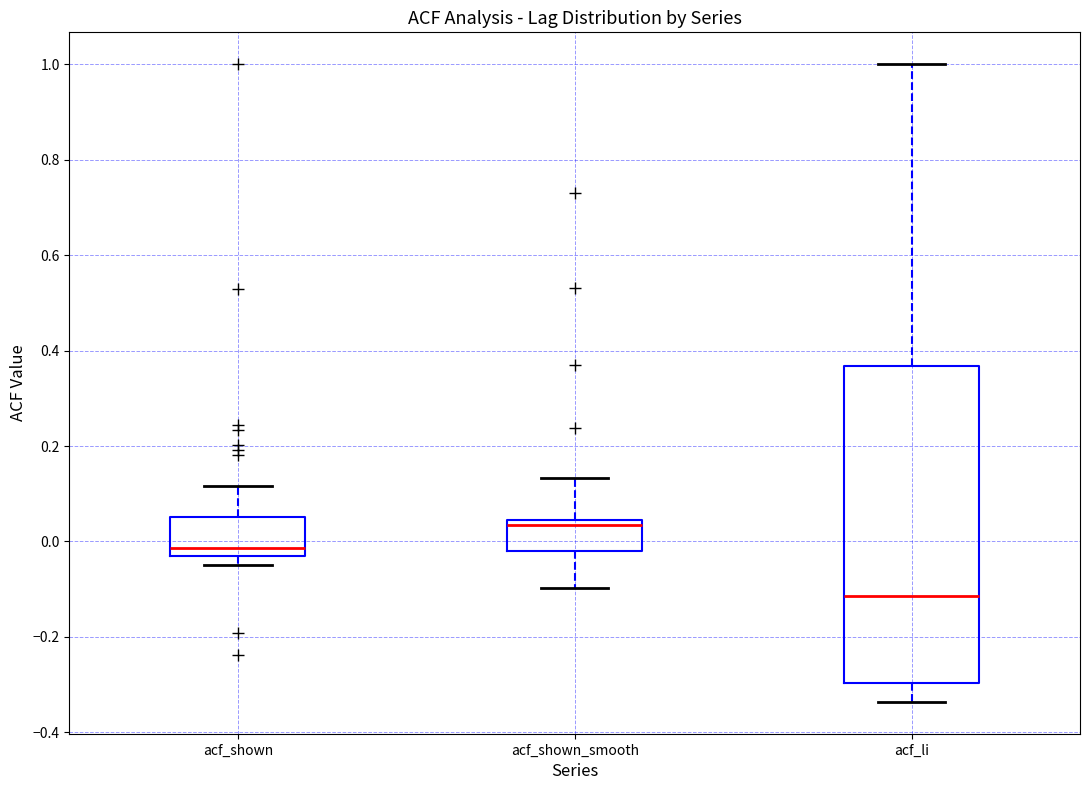

Which box is the tallest, from its lower edge to its upper edge?

acf_li